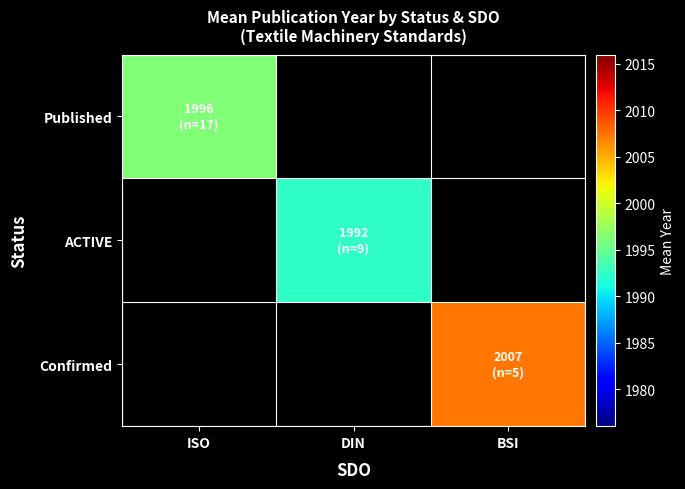

Reading right to left, what are all the values shown in this chart?

Published: BSI=0.0	DIN=0.0	ISO=1996.2
ACTIVE: BSI=0.0	DIN=1992.3	ISO=0.0
Confirmed: BSI=2007.4	DIN=0.0	ISO=0.0